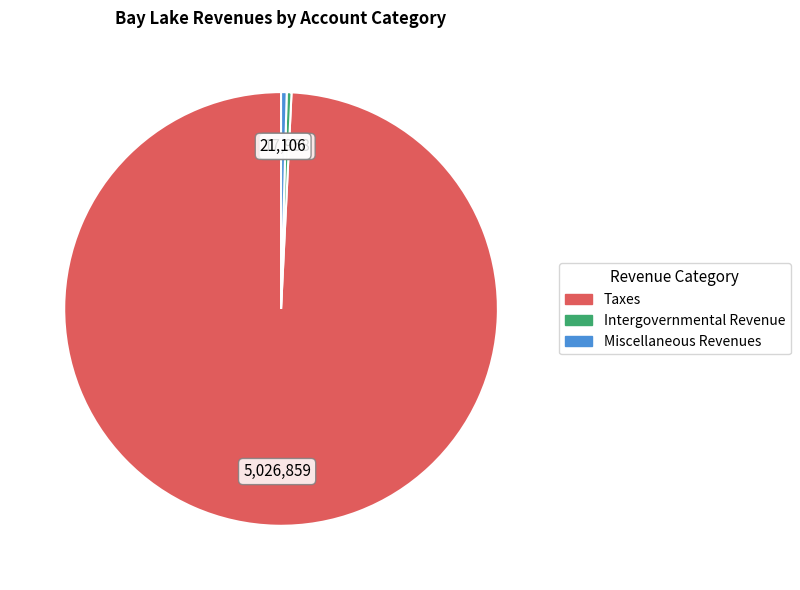

What is the largest slice in the pie chart?

Taxes